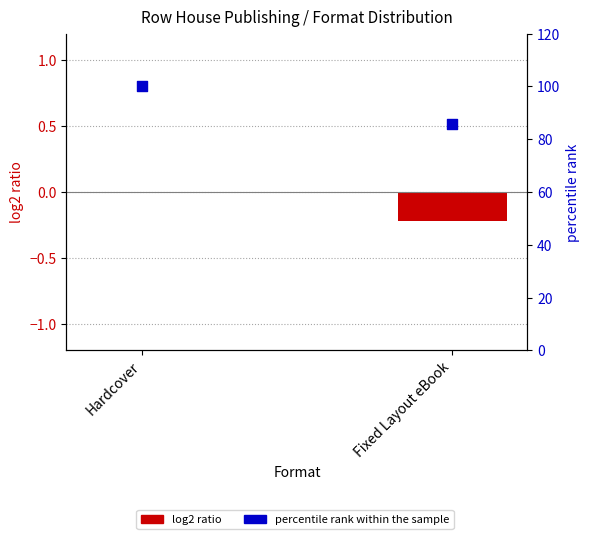

What is the change in value from Hardcover to Fixed Layout eBook?

-14.3